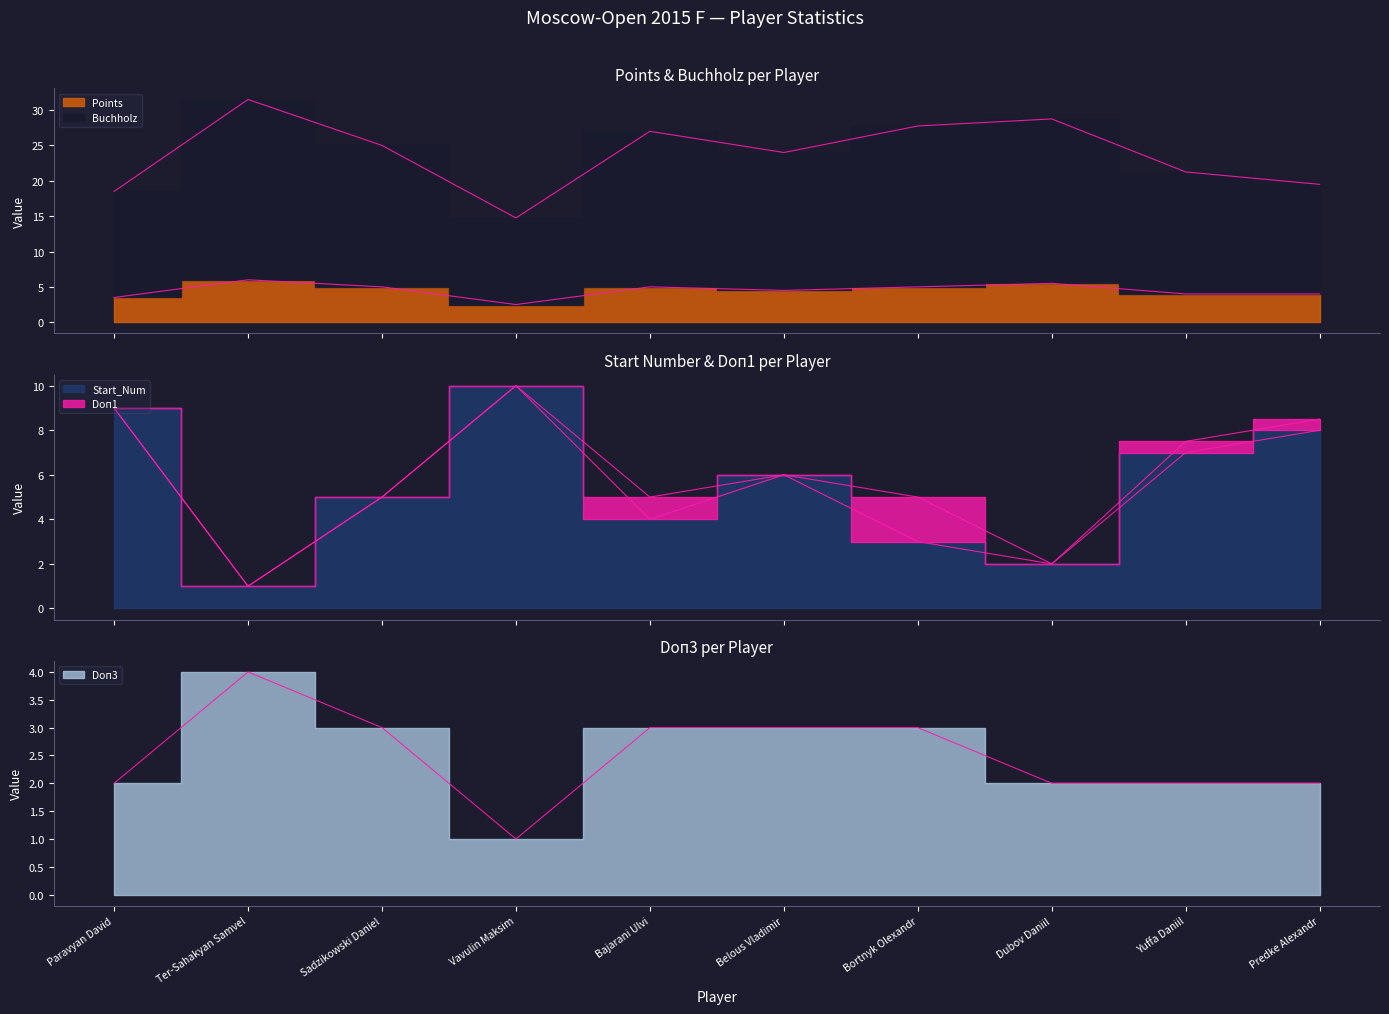

What is the difference between the highest and lowest values at Vavulin Maksim?

13.8